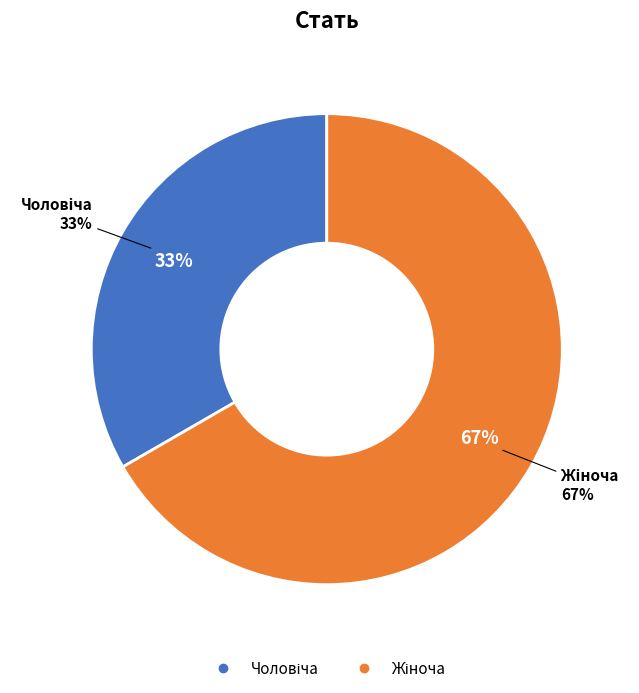

Is Жіноча the majority of the pie?

Yes